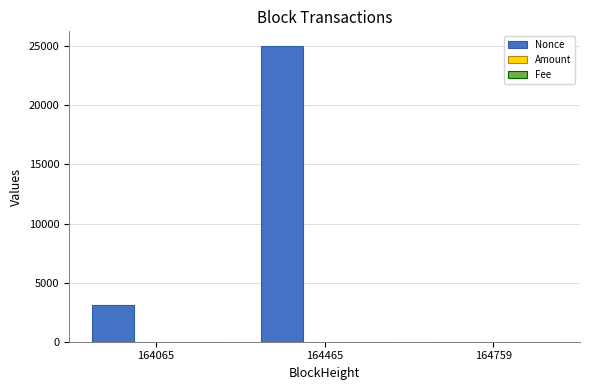

The value of Nonce at 164065 is 3084.0. True or false?

True